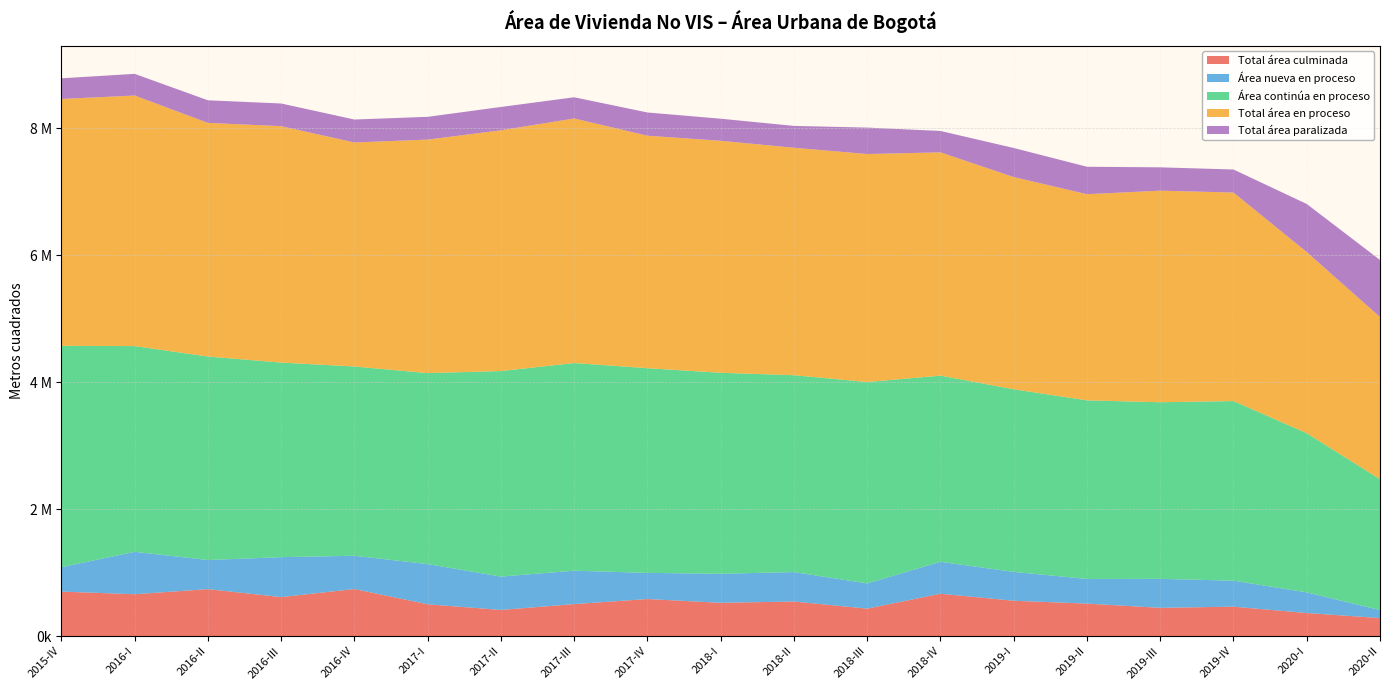

Reading right to left, transcribe all the data shown in this chart.

Total área culminada: 2020-II=284004	2020-I=363275	2019-IV=463299	2019-III=445026	2019-II=511866	2019-I=556604	2018-IV=667241	2018-III=432306	2018-II=544484	2018-I=524215	2017-IV=583548	2017-III=503962	2017-II=411826	2017-I=501197	2016-IV=741236	2016-III=614275	2016-II=739591	2016-I=659457	2015-IV=700822
Área nueva en proceso: 2020-II=126130	2020-I=324976	2019-IV=409918	2019-III=456518	2019-II=388202	2019-I=454882	2018-IV=503094	2018-III=397167	2018-II=463913	2018-I=458014	2017-IV=412199	2017-III=526204	2017-II=525443	2017-I=632853	2016-IV=524213	2016-III=629308	2016-II=458596	2016-I=667981	2015-IV=383802
Área continúa en proceso: 2020-II=2062206	2020-I=2508374	2019-IV=2830022	2019-III=2783362	2019-II=2814304	2019-I=2877602	2018-IV=2933573	2018-III=3174188	2018-II=3102282	2018-I=3166721	2017-IV=3225469	2017-III=3272392	2017-II=3238697	2017-I=3009999	2016-IV=2982192	2016-III=3065949	2016-II=3206780	2016-I=3242112	2015-IV=3488998
Total área en proceso: 2020-II=2555276	2020-I=2854747	2019-IV=3285854	2019-III=3333718	2019-II=3248586	2019-I=3343920	2018-IV=3518357	2018-III=3592217	2018-II=3584139	2018-I=3655567	2017-IV=3663295	2017-III=3854030	2017-II=3794144	2017-I=3679156	2016-IV=3530339	2016-III=3725143	2016-II=3681708	2016-I=3948460	2015-IV=3889671
Total área paralizada: 2020-II=898866	2020-I=757404	2019-IV=362925	2019-III=367517	2019-II=432355	2019-I=458016	2018-IV=337077	2018-III=416511	2018-II=343999	2018-I=348047	2017-IV=366026	2017-III=333611	2017-II=367408	2017-I=358938	2016-IV=361544	2016-III=357569	2016-II=355888	2016-I=341197	2015-IV=325786